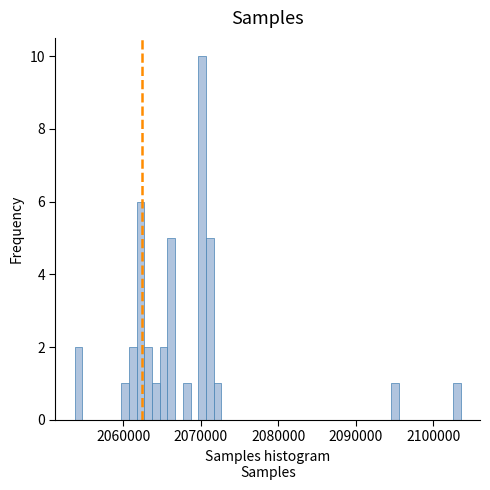

Around what value on the x-axis is the tallest bar? Give the approximate position of its centre, as read against the axis.

2070000